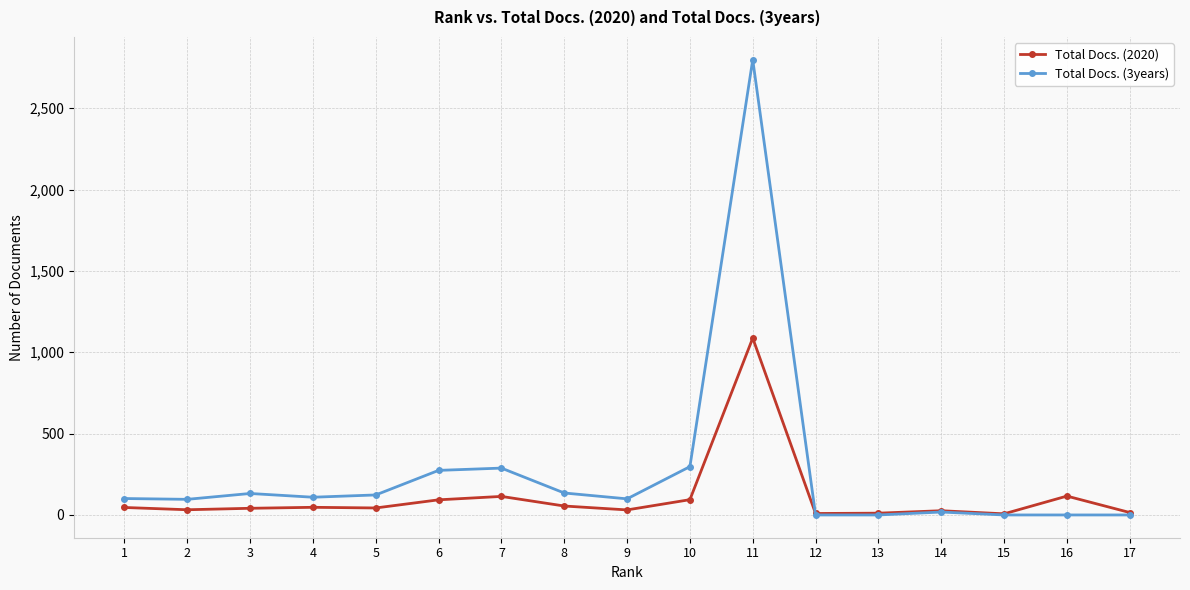

What is the sum of all Total Docs. (3years) values?

4470